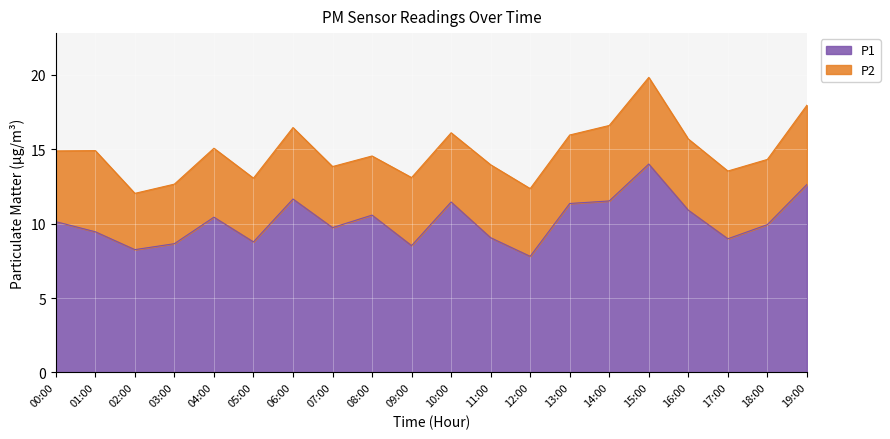

What is the minimum value shown in the chart?

7.8